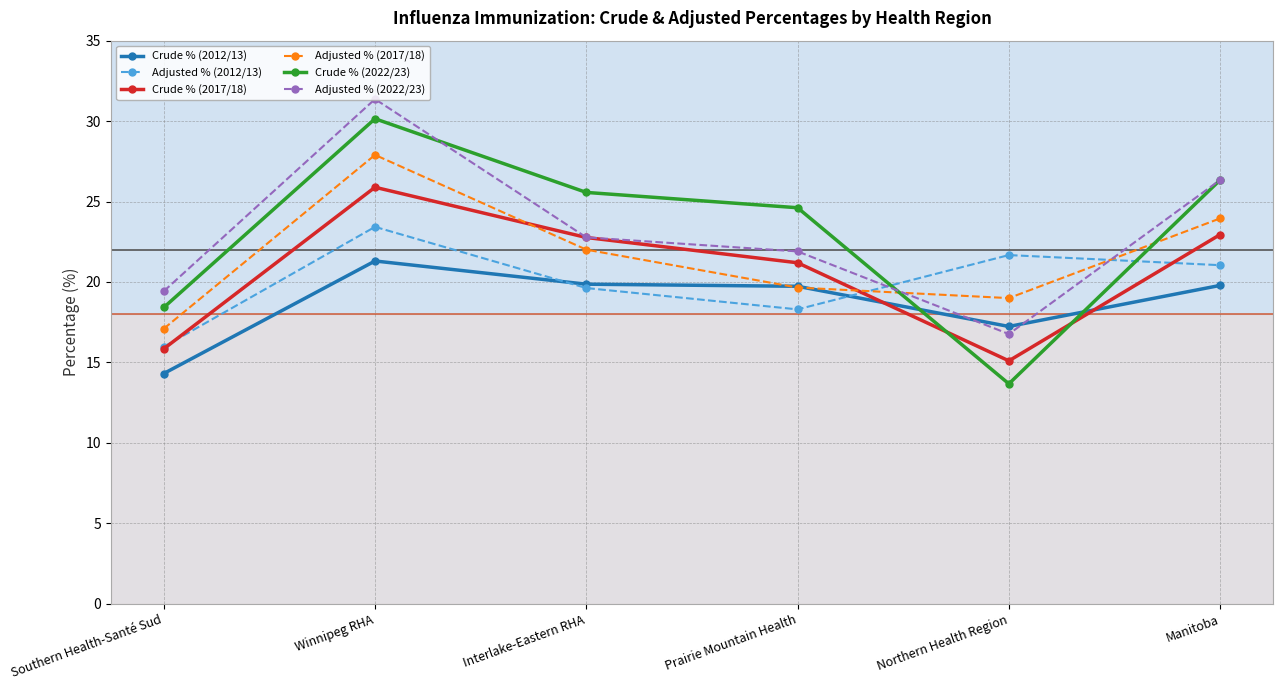

What is the label of the 2nd point from the left?

Winnipeg RHA